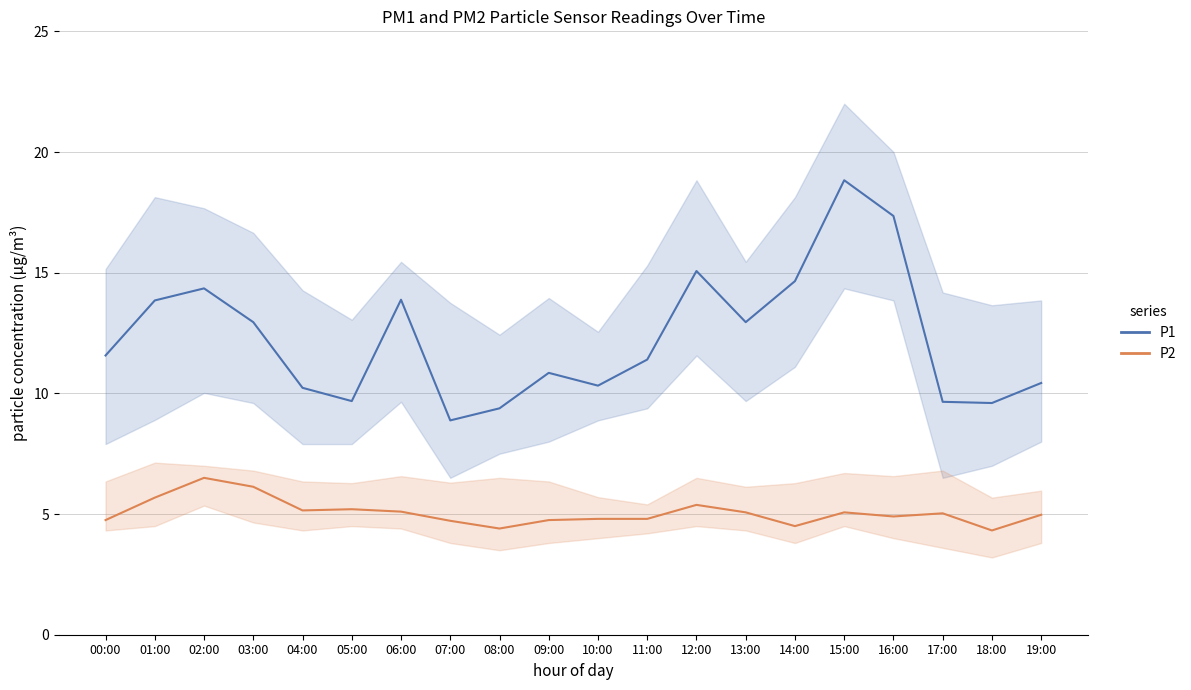

What is the value of the P2 point at the 17th from the left?

4.9